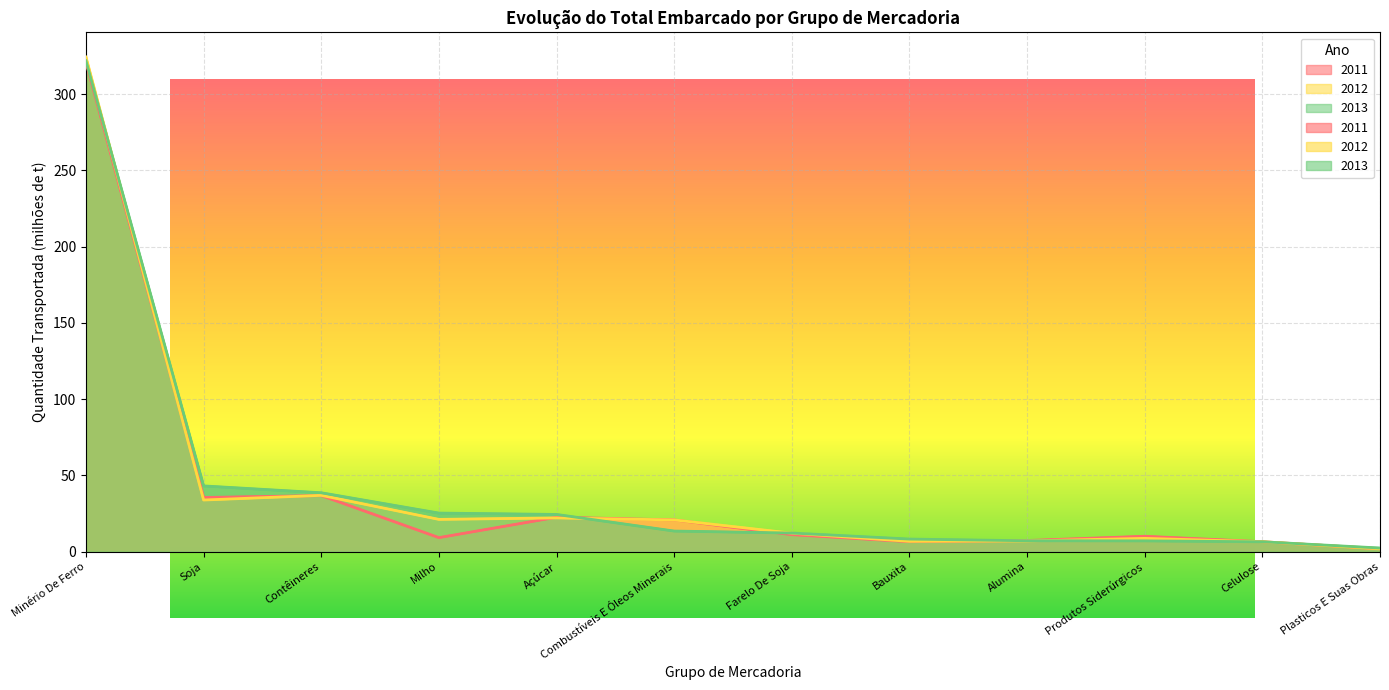

What is the maximum value shown in the chart?

324.4